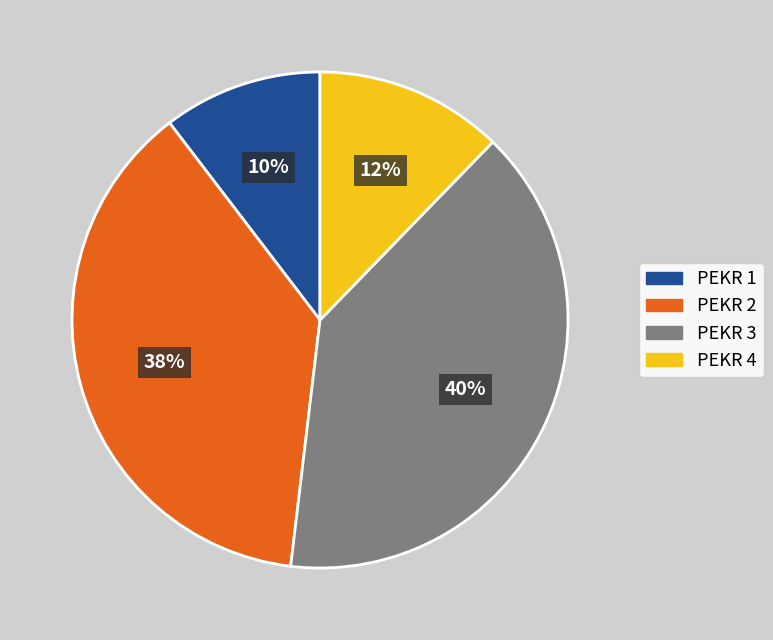

Is there any slice that represents more than half of the pie?

No